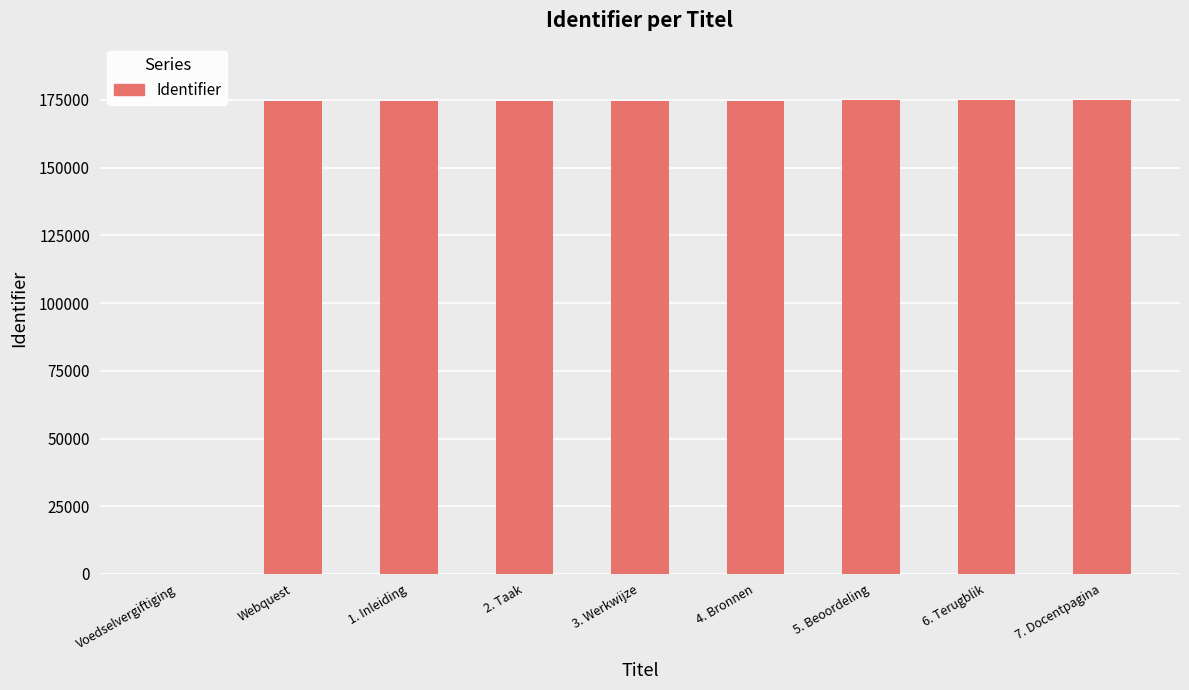

What is the greatest value displayed?

174798